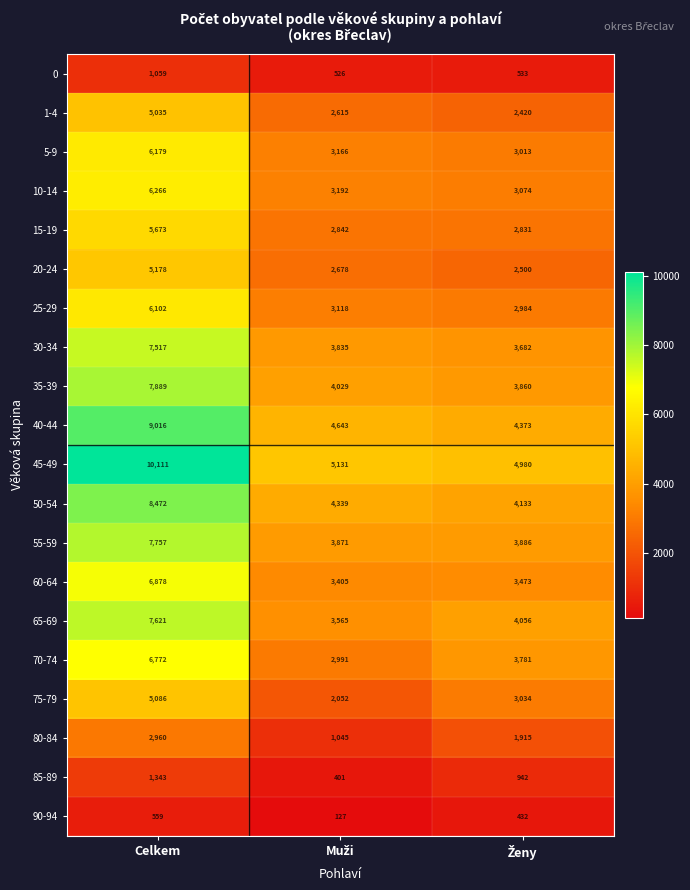

Which series has the largest total across all categories?

45-49